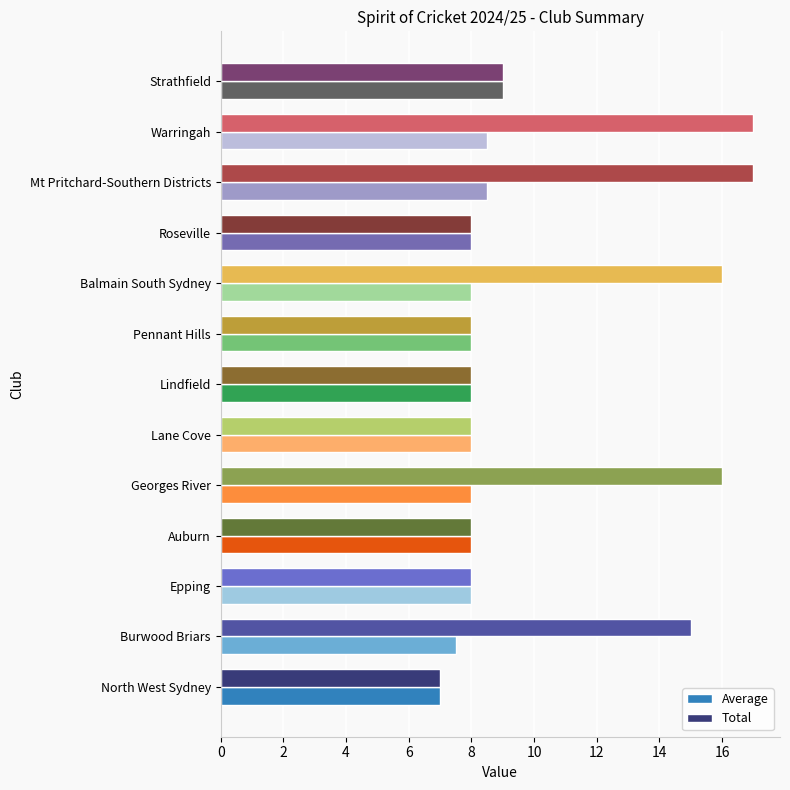

What are all the series names shown in the legend?

Average, Total